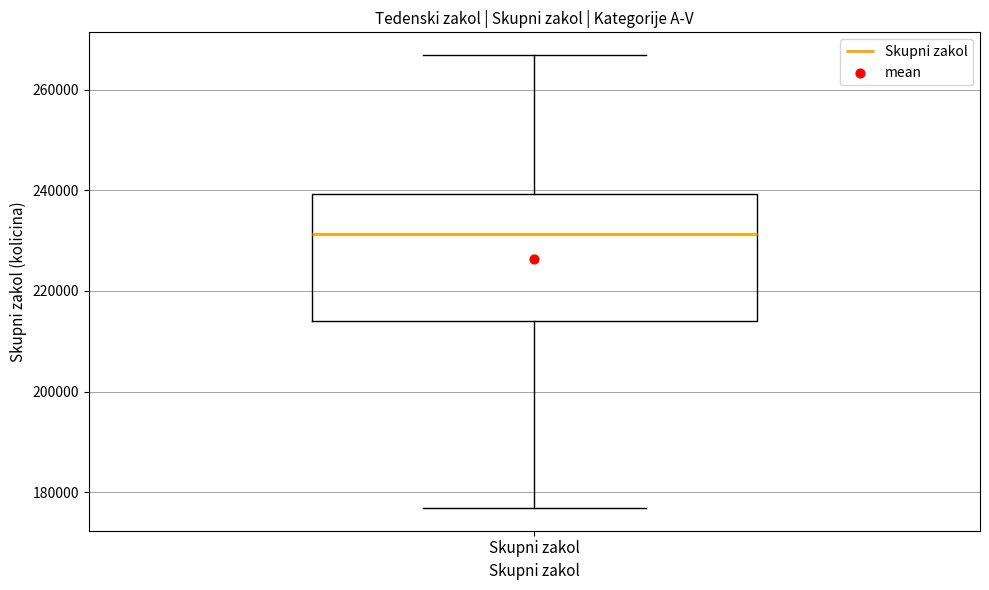

Read this box plot against the y-axis: the position of the median line, the range covered by the box, and the ends of both whiskers. The values are not printed on the chart, so give them approximately, as read against the axis.

median 232000, box 214000 to 240000, whiskers 176000 to 266000